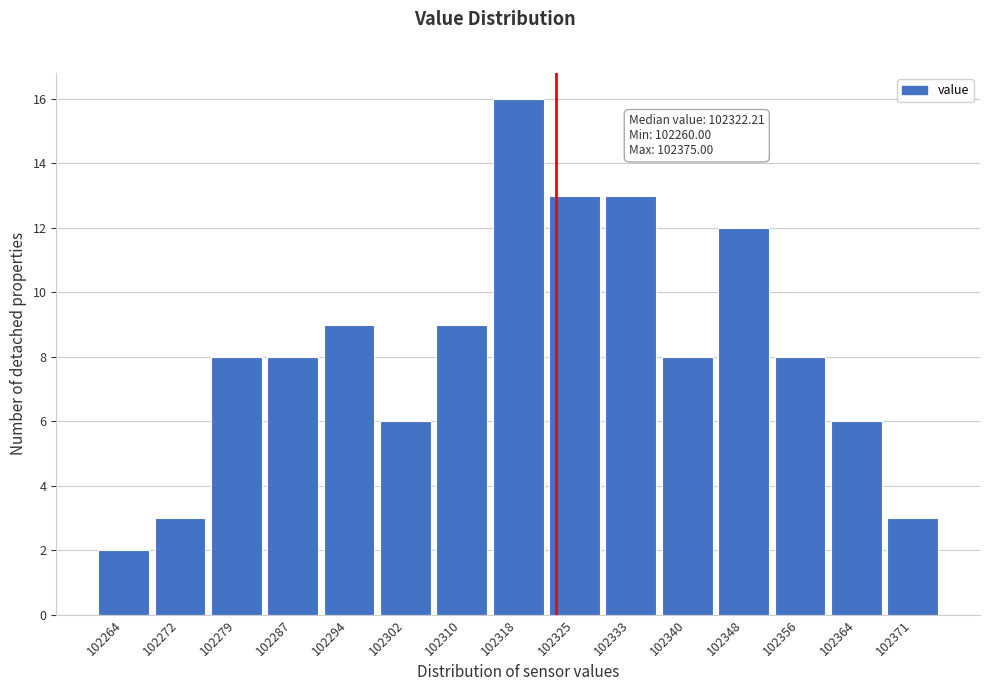

Over which range of the x-axis is the bar tallest?

102314 to 102321